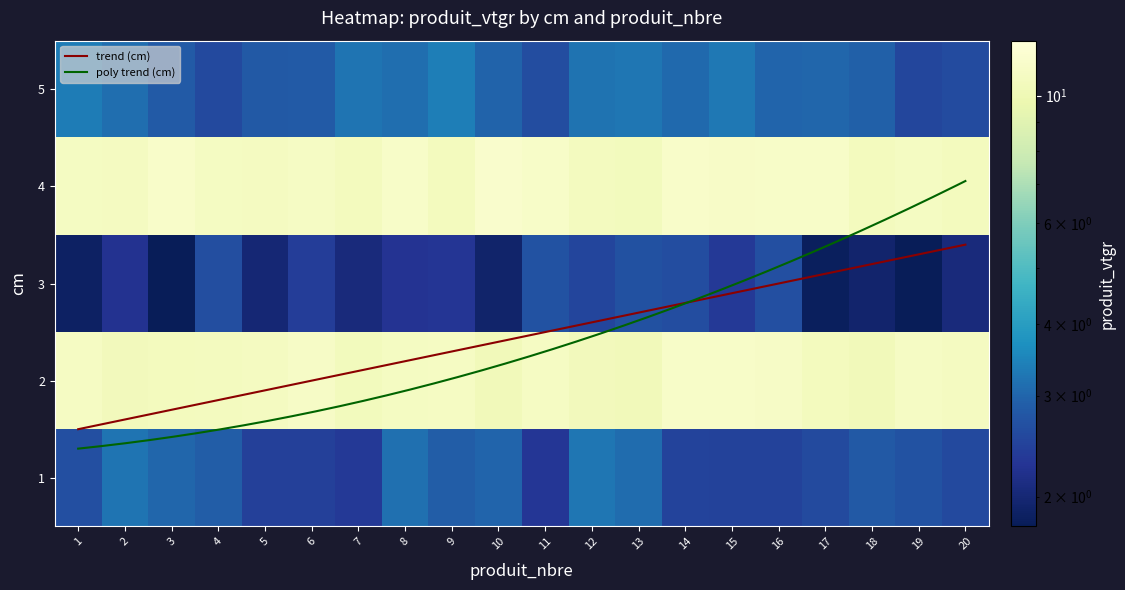

Which label corresponds to the smallest value in the chart?

3